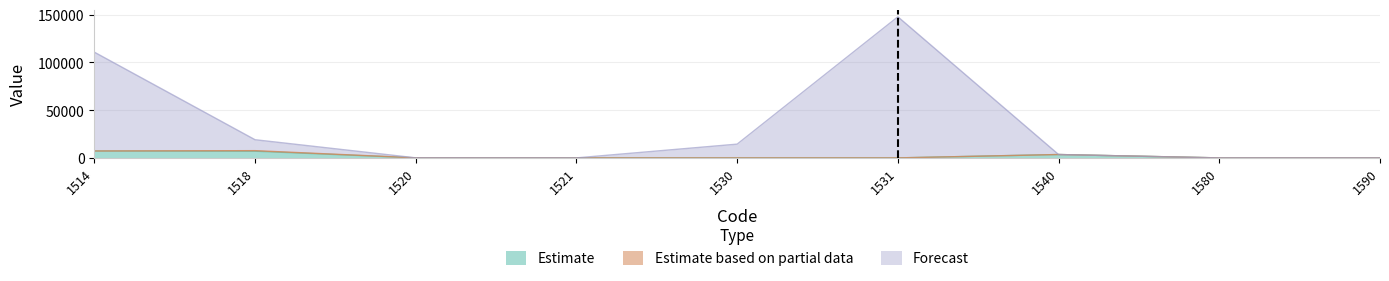

Does the chart have visible grid lines?

Yes